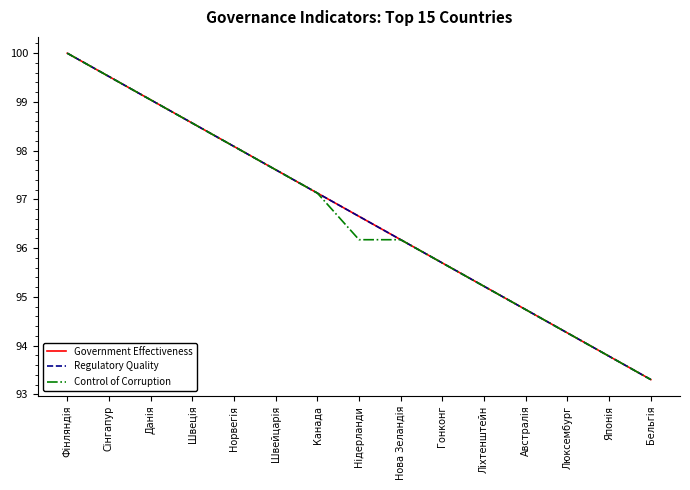

At which category does the chart reach its peak across all series?

Фінляндія